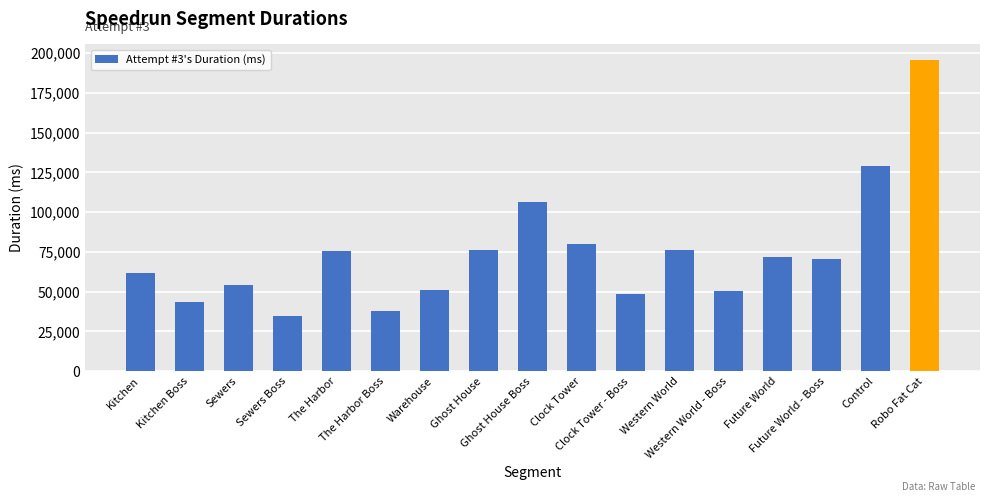

Does the chart contain stacked bars?

No